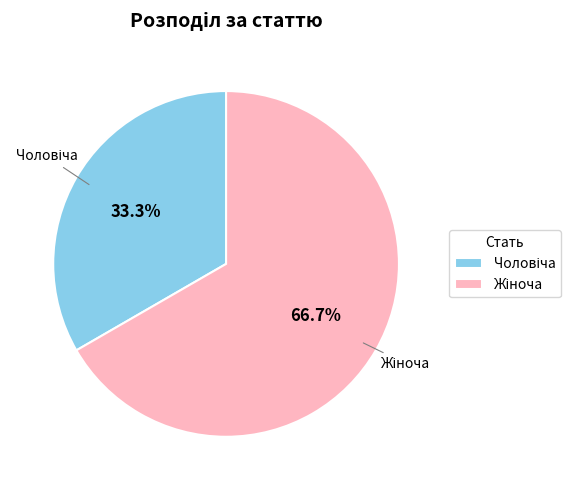

Does any single category account for the majority?

Yes